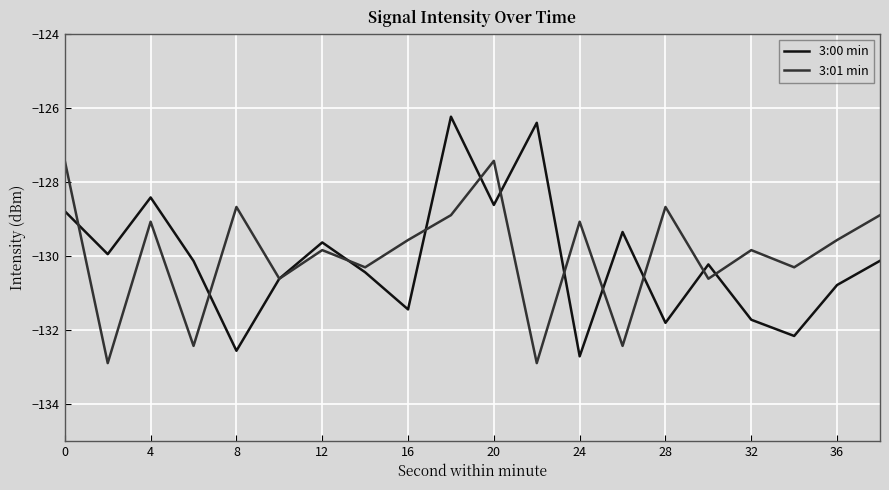

What is the greatest value displayed?

-126.2